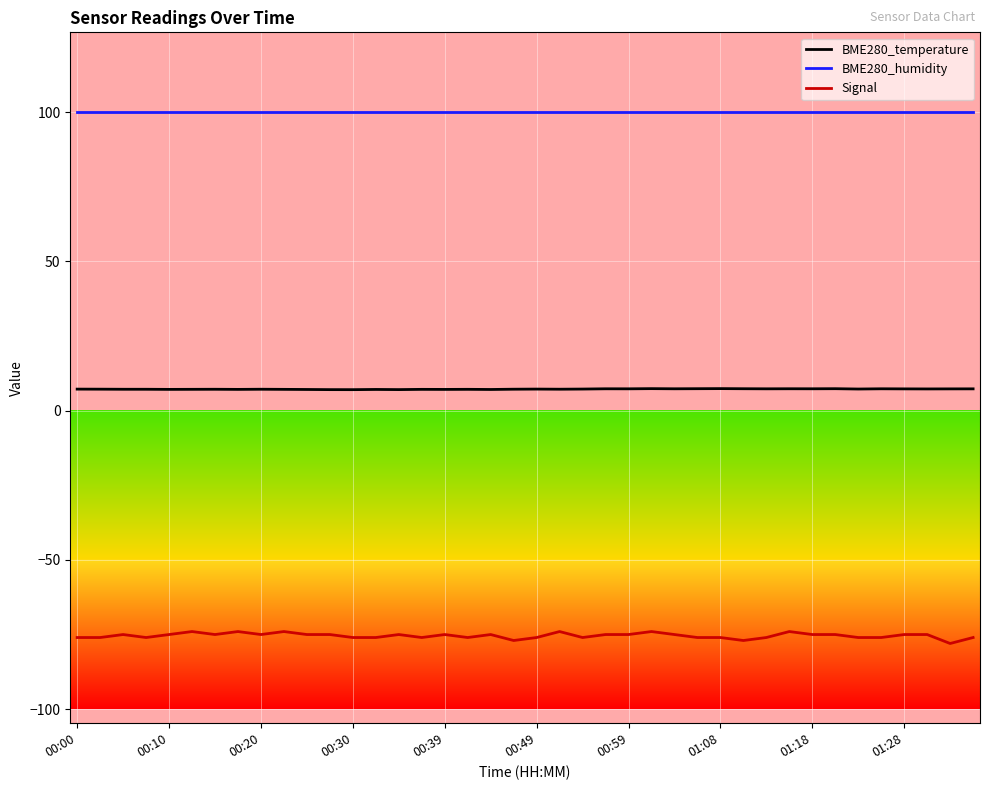

True or false: Signal and BME280_temperature cross at least once.

False